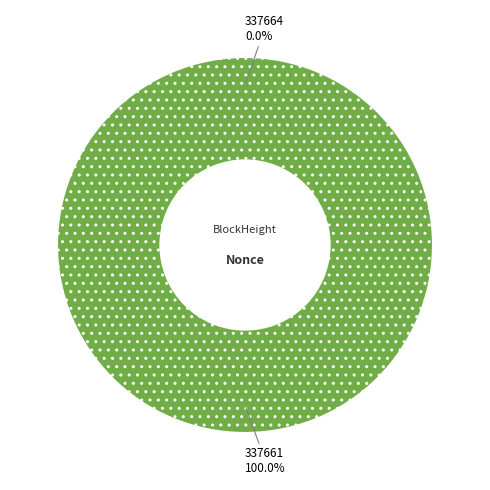

Which category has the smallest portion of the pie?

337664